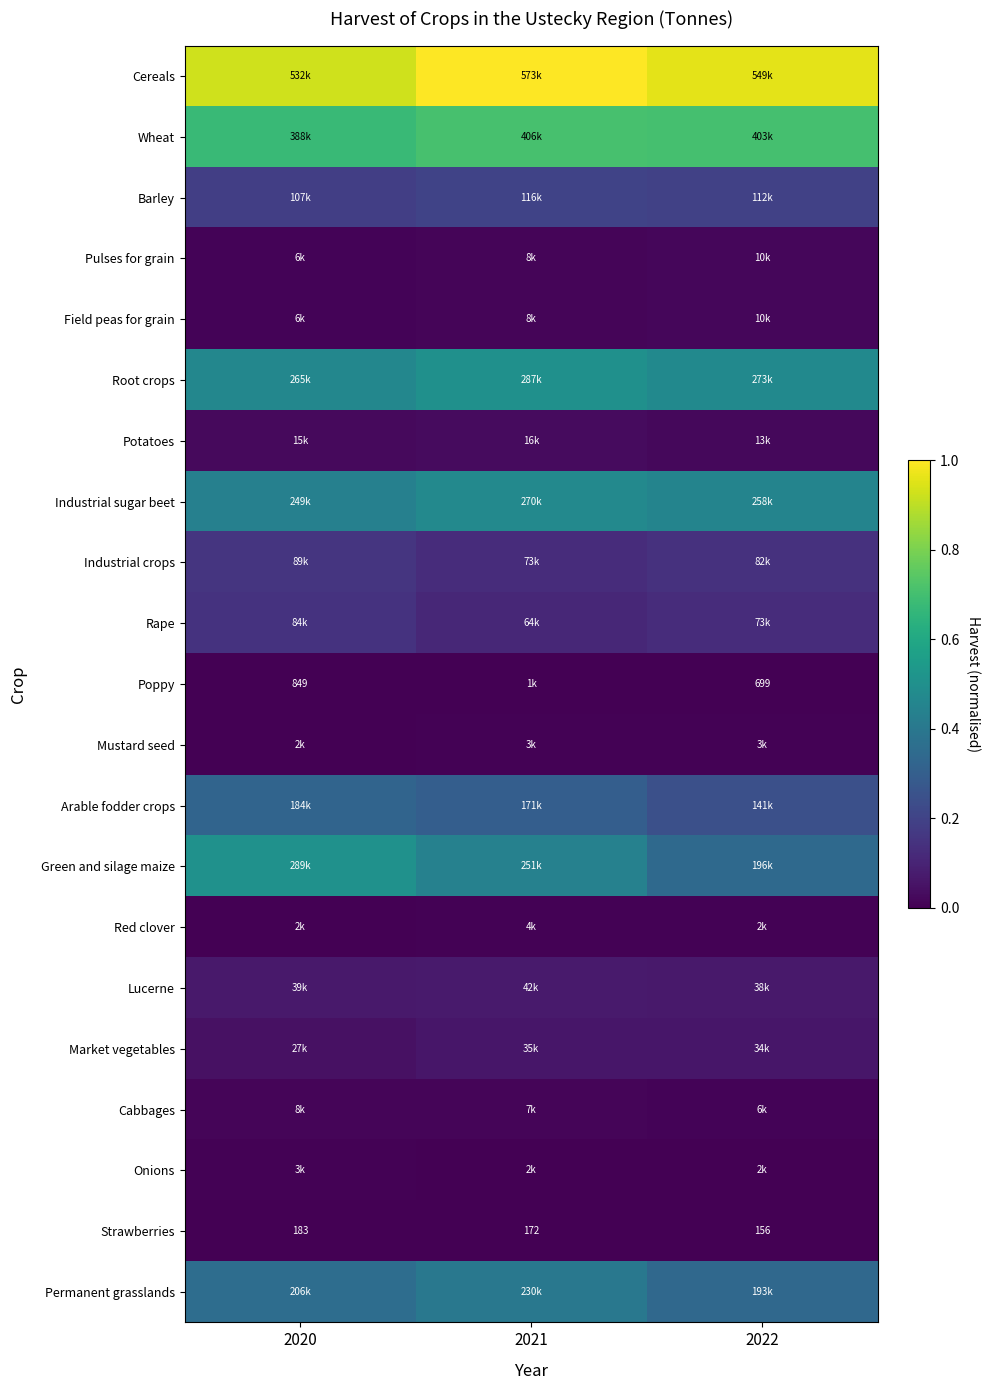

Which category has the lowest value across all series?

2022